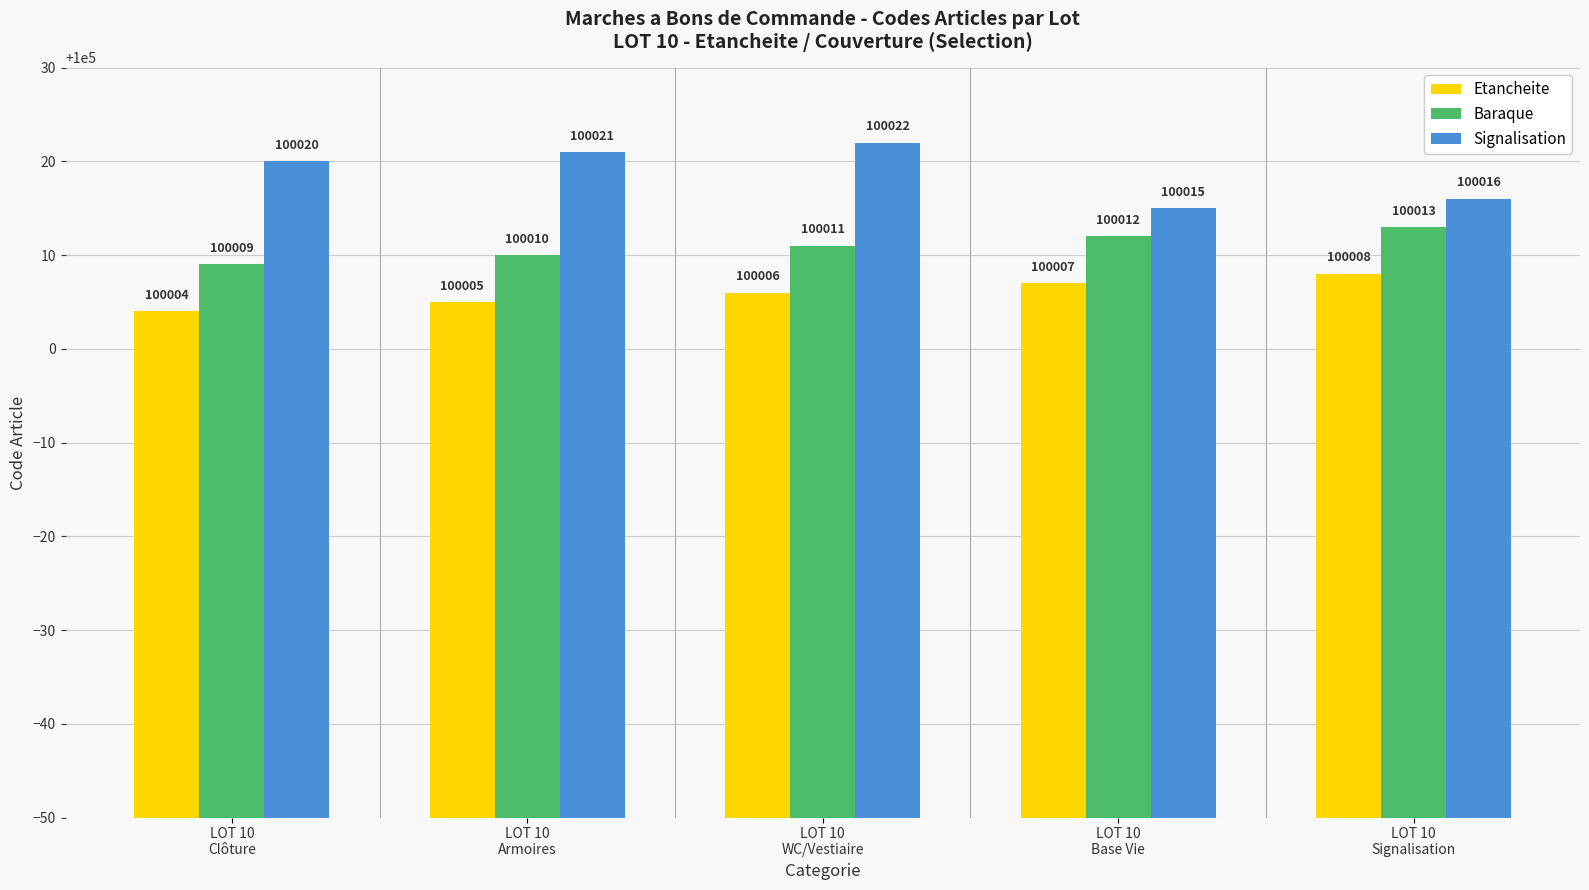

What is the smallest value displayed?

100004